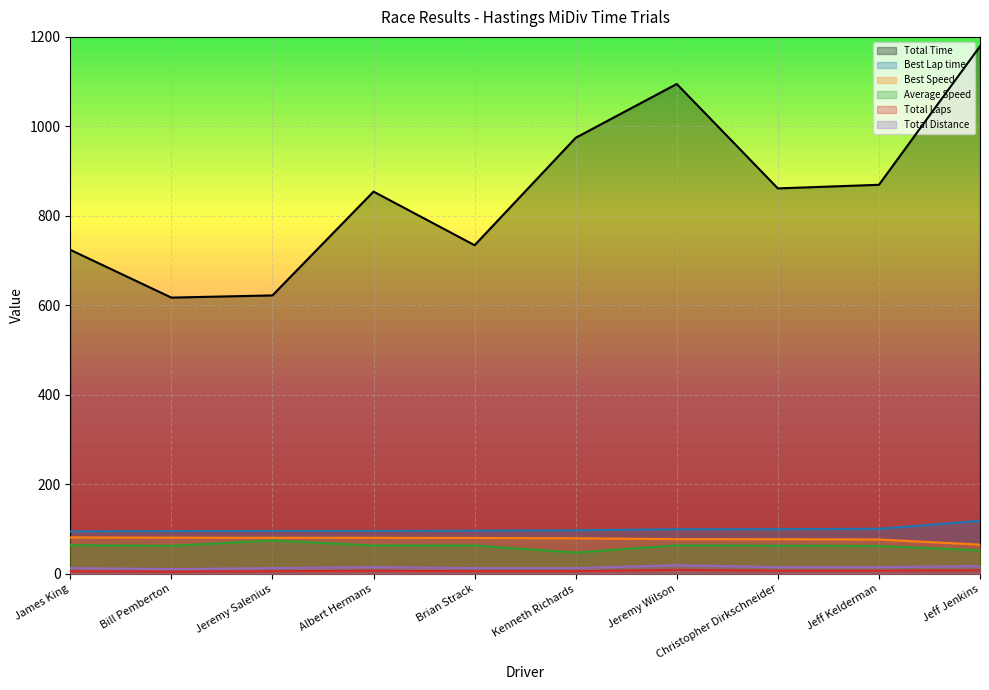

Reading left to right, list all the values displayed in this chart.

Total Time: James King=724.1	Bill Pemberton=617.4	Jeremy Salenius=622.3	Albert Hermans=854.3	Brian Strack=734.5	Kenneth Richards=974.5	Jeremy Wilson=1094.8	Christopher Dirkschneider=861.4	Jeff Kelderman=869.5	Jeff Jenkins=1178.9
Best Lap time: James King=95.0	Bill Pemberton=95.6	Jeremy Salenius=96.1	Albert Hermans=96.1	Brian Strack=96.5	Kenneth Richards=97.4	Jeremy Wilson=99.7	Christopher Dirkschneider=99.9	Jeff Kelderman=100.7	Jeff Jenkins=118.5
Best Speed: James King=81.5	Bill Pemberton=81.0	Jeremy Salenius=80.5	Albert Hermans=80.5	Brian Strack=80.2	Kenneth Richards=79.5	Jeremy Wilson=77.6	Christopher Dirkschneider=77.5	Jeff Kelderman=76.8	Jeff Jenkins=65.3
Average Speed: James King=64.1	Bill Pemberton=62.7	Jeremy Salenius=74.6	Albert Hermans=63.4	Brian Strack=63.2	Kenneth Richards=47.7	Jeremy Wilson=63.6	Christopher Dirkschneider=62.9	Jeff Kelderman=62.3	Jeff Jenkins=52.5
Total Laps: James King=6.0	Bill Pemberton=5.0	Jeremy Salenius=6.0	Albert Hermans=7.0	Brian Strack=6.0	Kenneth Richards=6.0	Jeremy Wilson=9.0	Christopher Dirkschneider=7.0	Jeff Kelderman=7.0	Jeff Jenkins=8.0
Total Distance: James King=12.9	Bill Pemberton=10.8	Jeremy Salenius=12.9	Albert Hermans=15.1	Brian Strack=12.9	Kenneth Richards=12.9	Jeremy Wilson=19.4	Christopher Dirkschneider=15.1	Jeff Kelderman=15.1	Jeff Jenkins=17.2